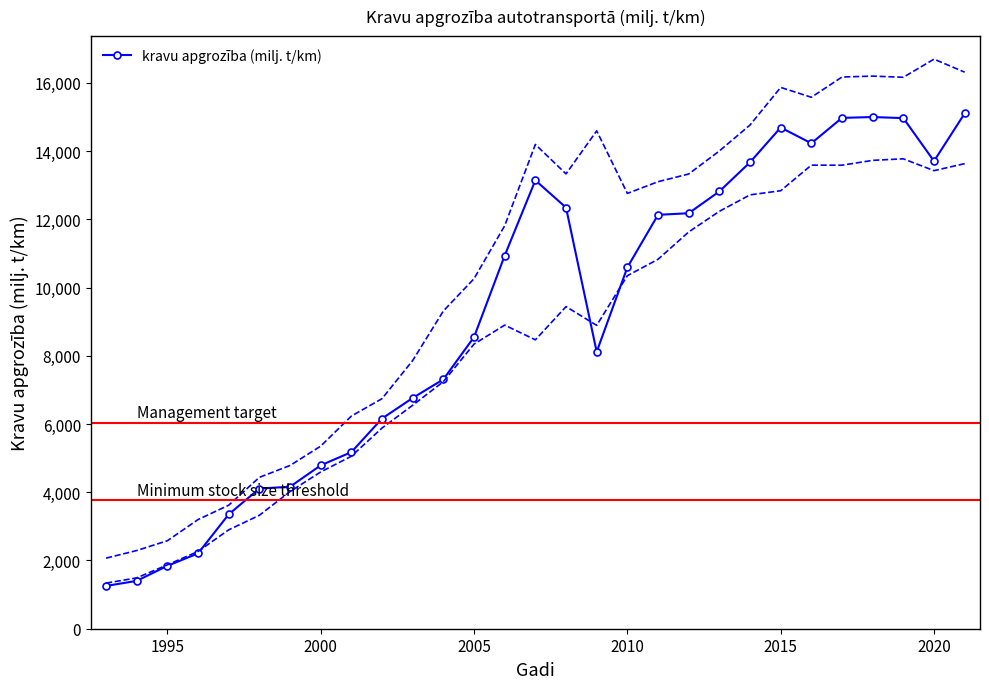

True or false: kravu apgrozība (milj. t/km) has more than 2 points higher than both neighbors.

True